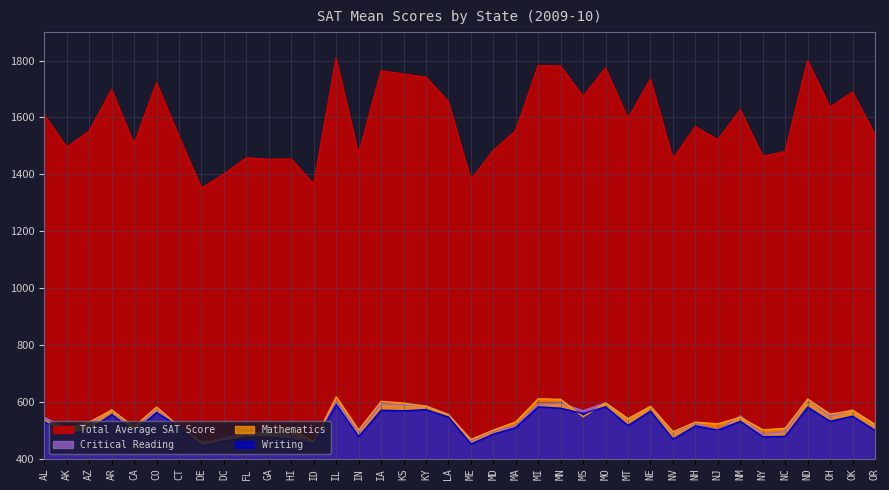

In Total Average SAT Score, how many points are lower than both neighbors (excluding endpoints)?

13